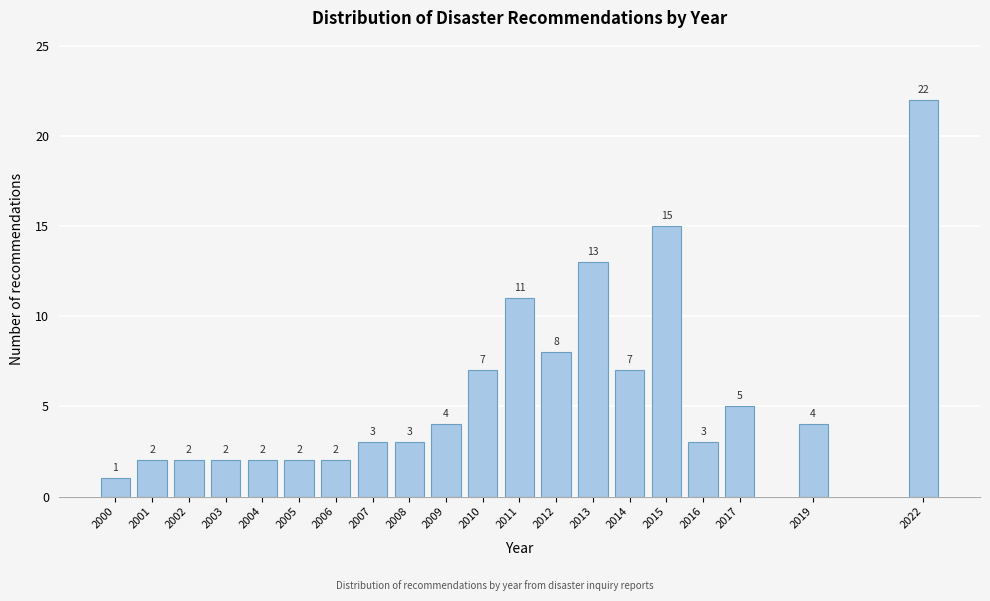

Reading left to right, transcribe all the data shown in this chart.

2000=1	2001=2	2002=2	2003=2	2004=2	2005=2	2006=2	2007=3	2008=3	2009=4	2010=7	2011=11	2012=8	2013=13	2014=7	2015=15	2016=3	2017=5	2019=4	2022=22